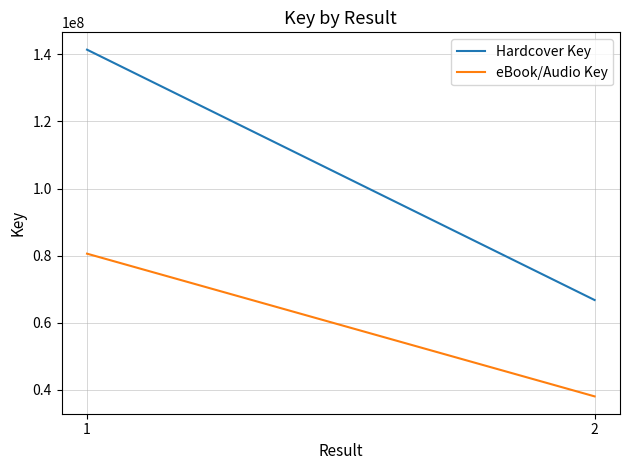

At 2, list the series in order from largest to smallest.

Hardcover Key, eBook/Audio Key